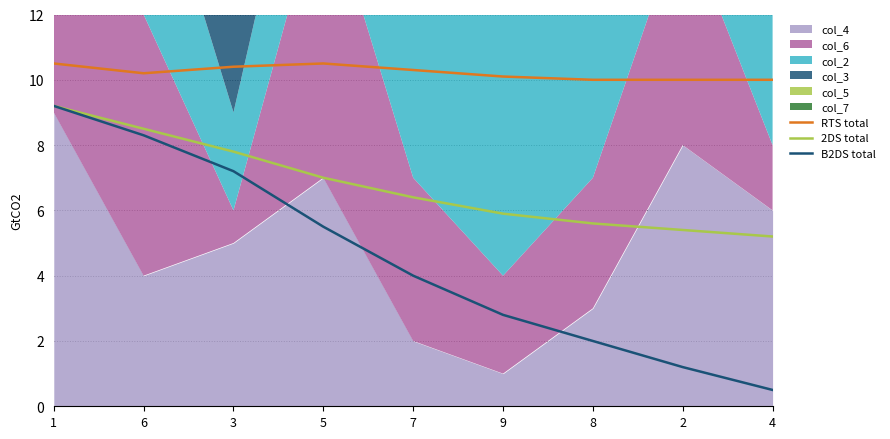

True or false: B2DS total and 2DS total cross at least once.

False